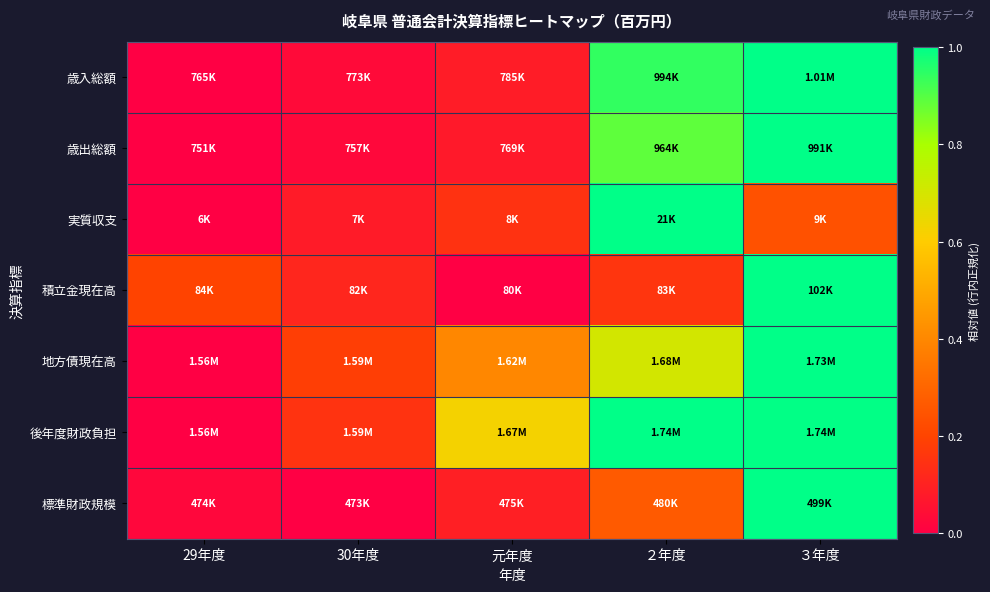

Between 30年度 and 元年度, which series saw the biggest shift?

後年度財政負担